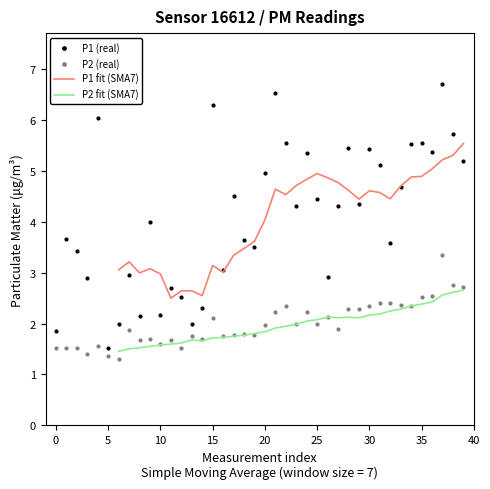

Which series reaches the minimum Y coordinate?

P2 (real)